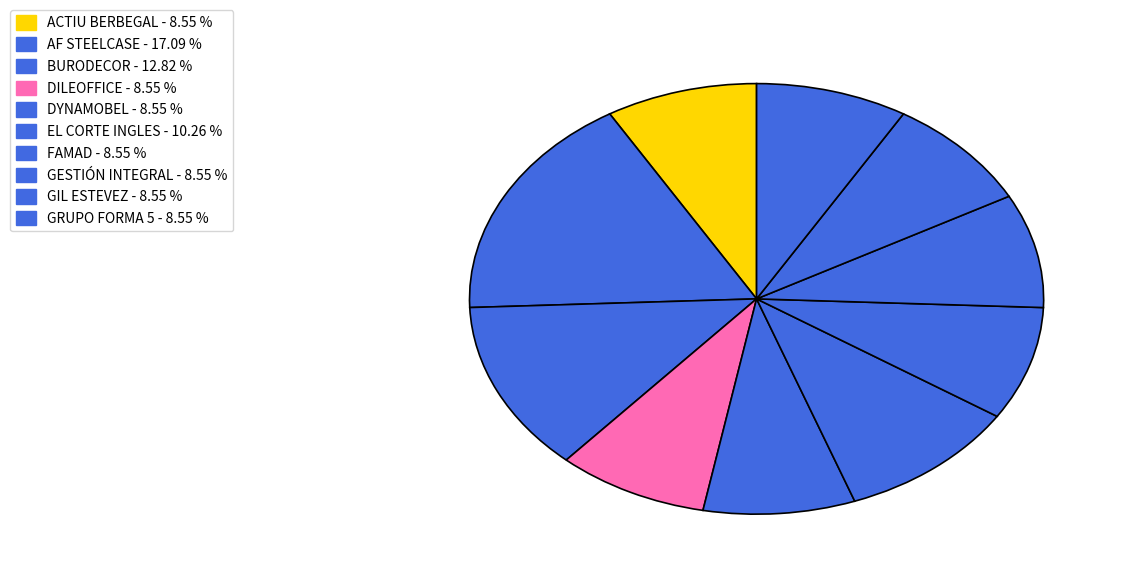

The ACTIU BERBEGAL slice represents 1% of the pie. True or false?

False